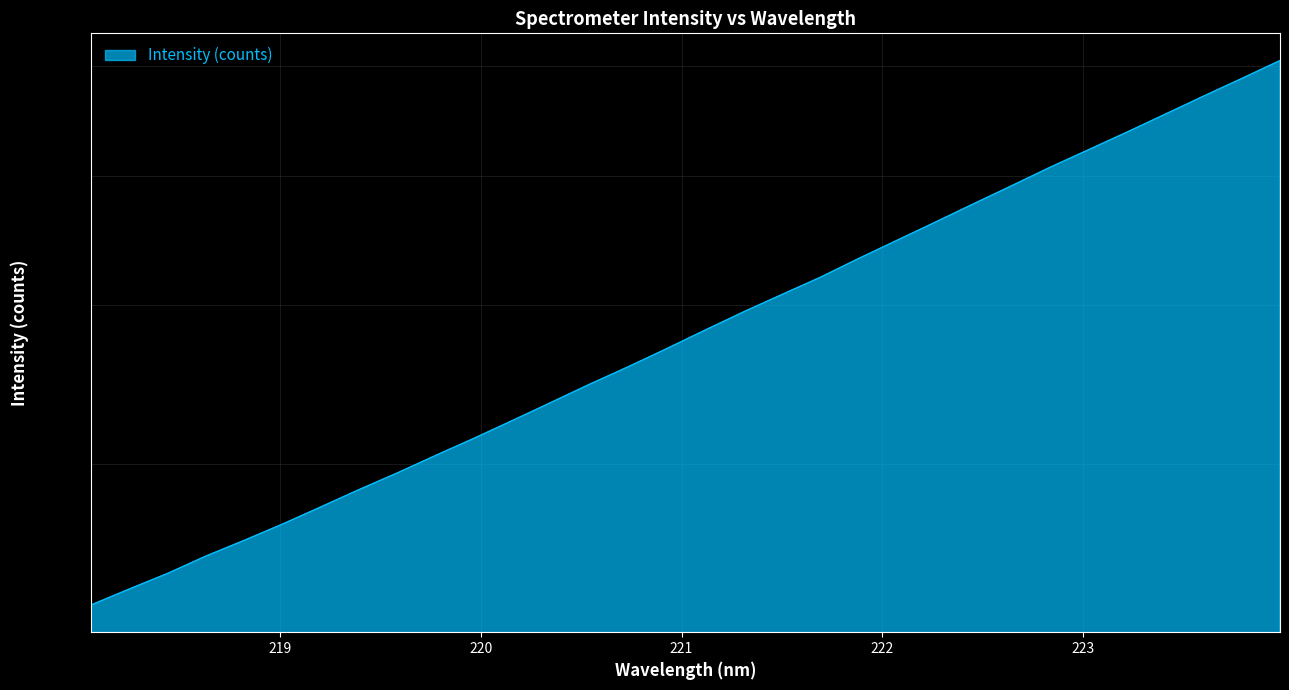

Between 220.9264 and 223.9802, which is larger?

223.9802